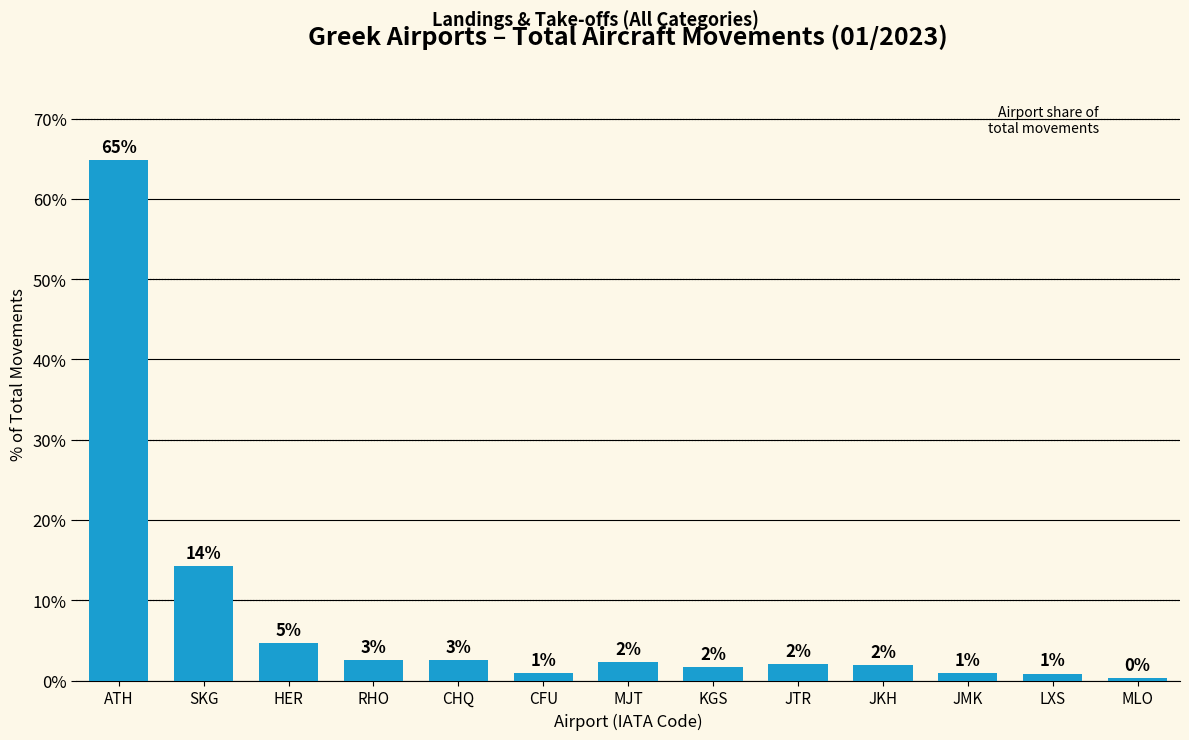

What is the label of the 3rd bar from the left?

HER